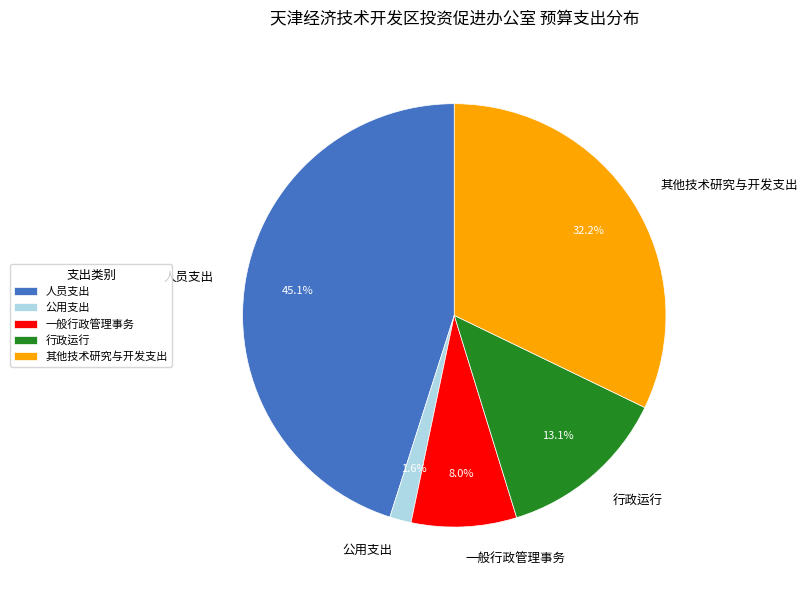

Which has a higher value, 行政运行 or 一般行政管理事务?

行政运行